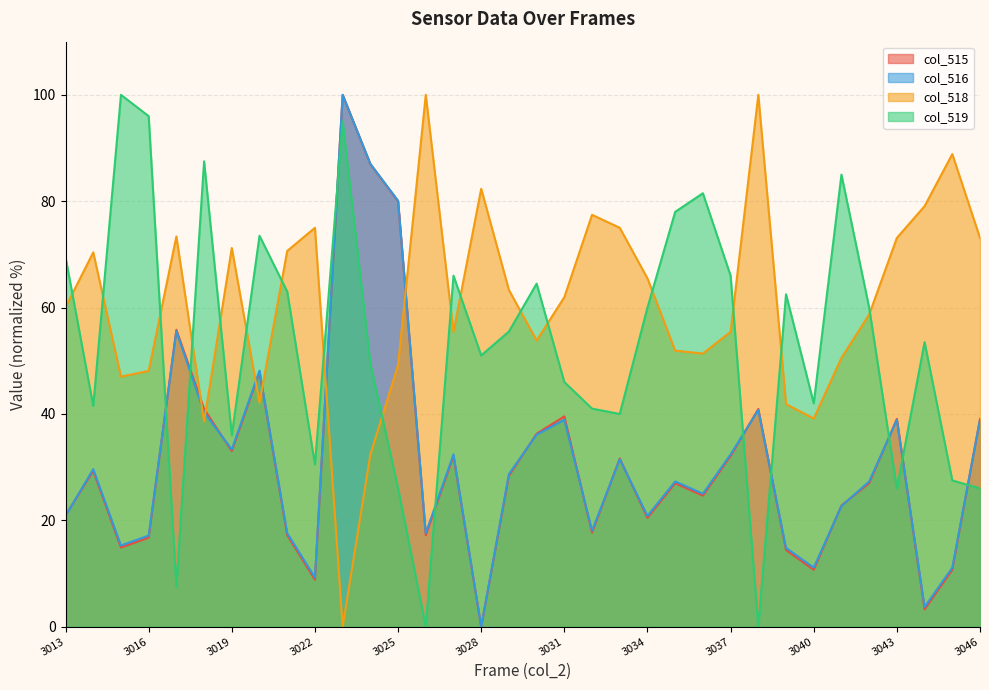

True or false: col_518 has more than 0 points higher than both neighbors.

True